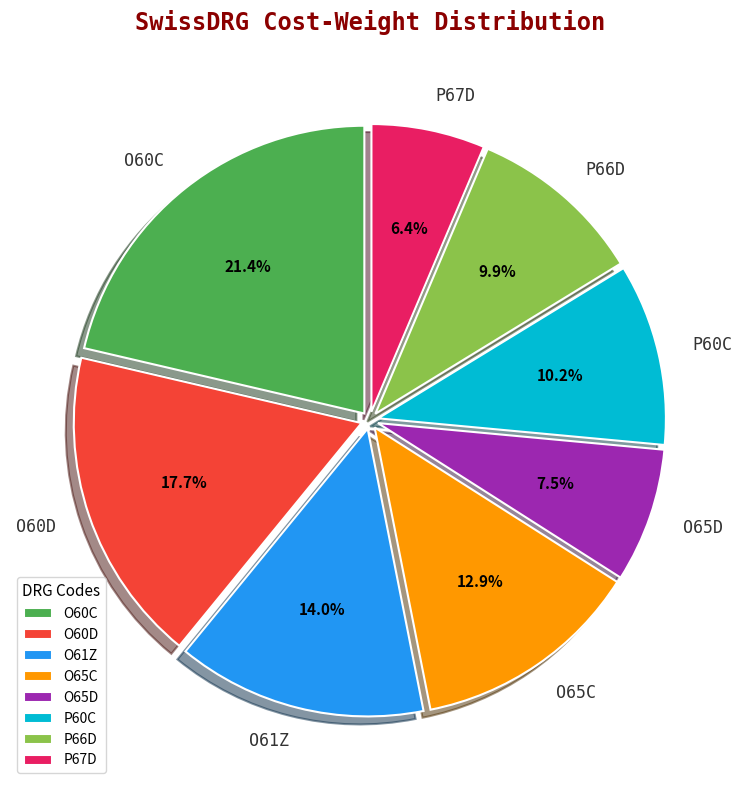

To the nearest percent, what is the difference between the largest and smallest slice percentages?

15%